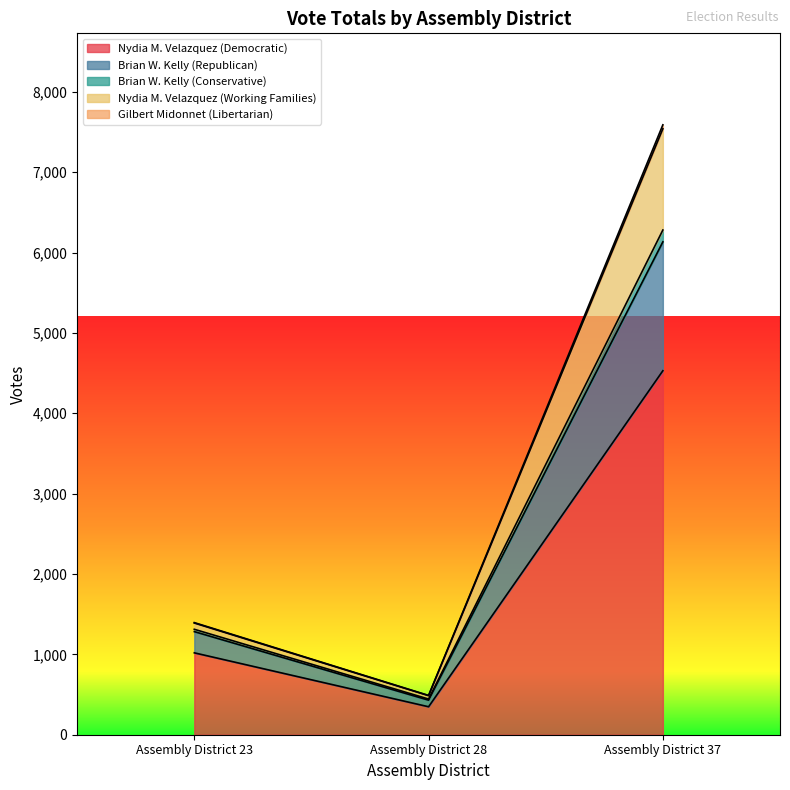

At which label does Nydia M. Velazquez (Democratic) reach its peak?

Assembly District 37